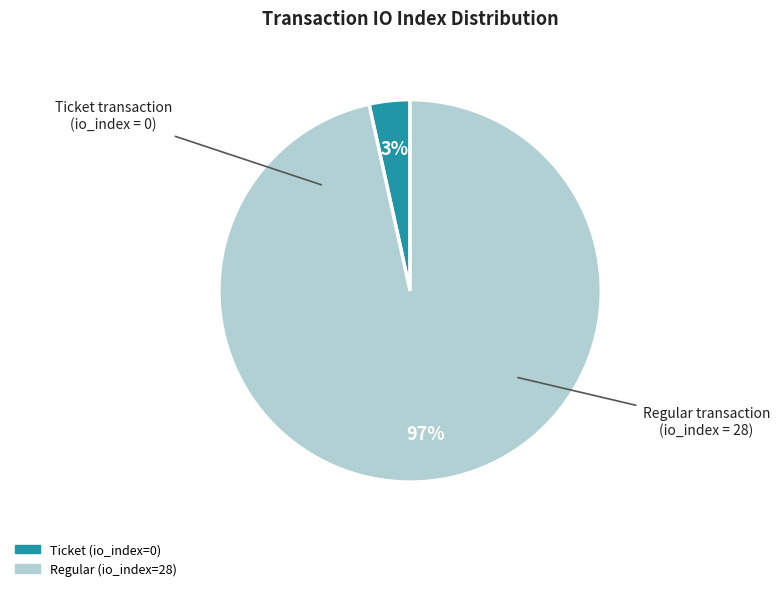

True or false: Ticket (io_index=0) accounts for 9% of the total.

False